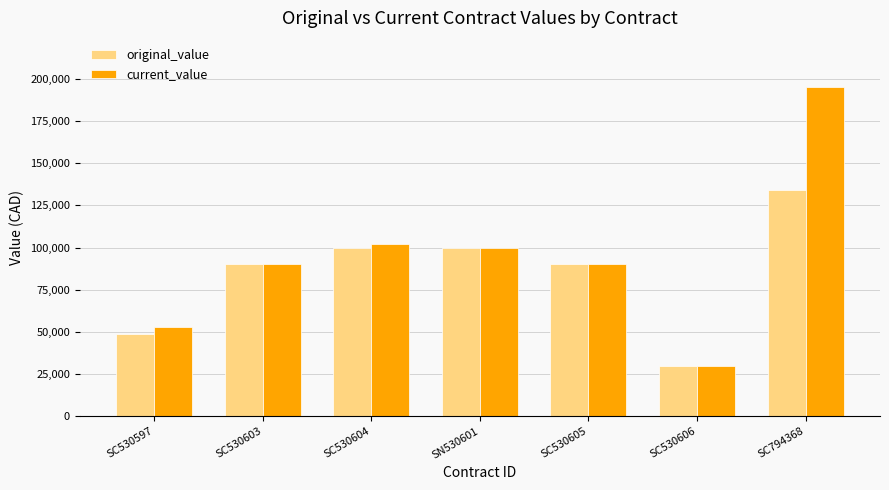

Which series has the widest spread of values?

current_value